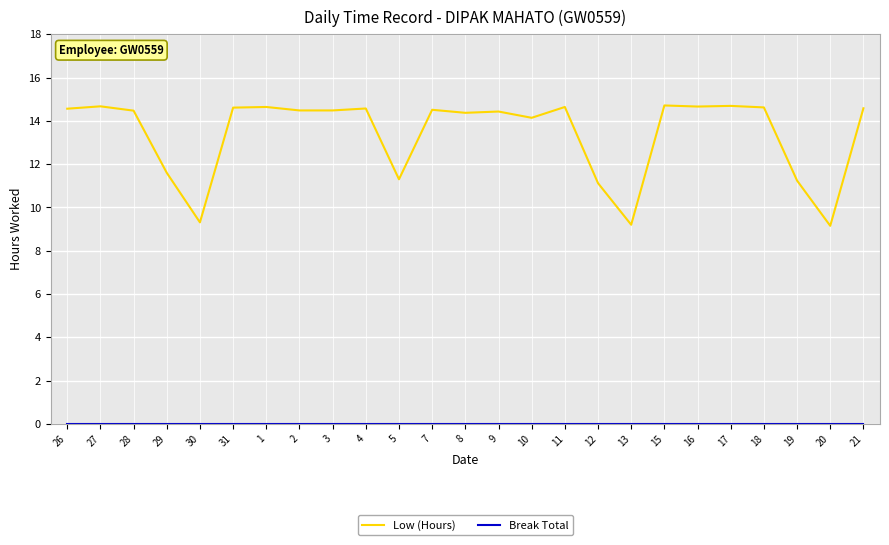

How many lines are shown in the chart?

2